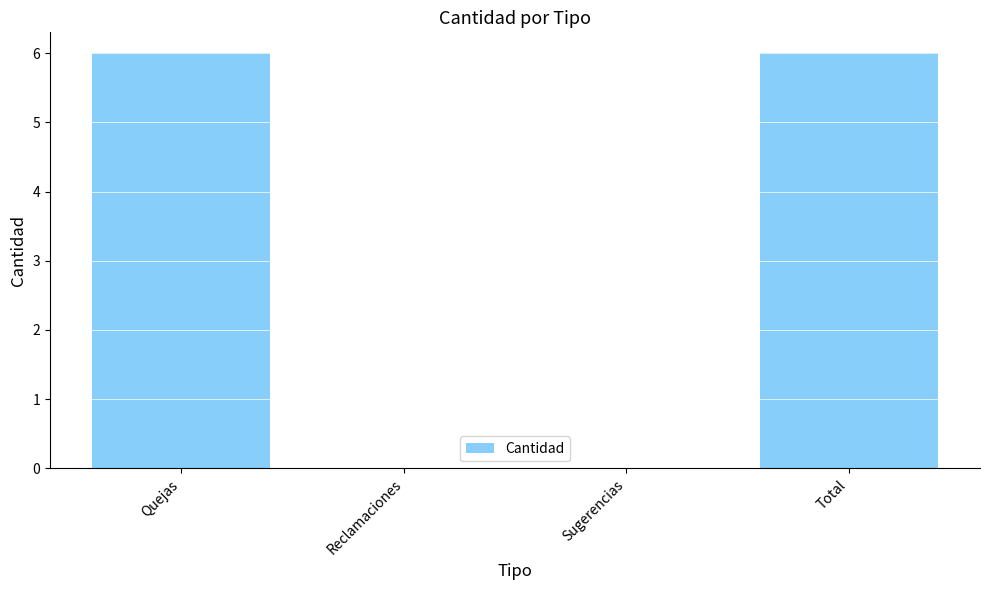

True or false: the data shows 6 at Total.

True